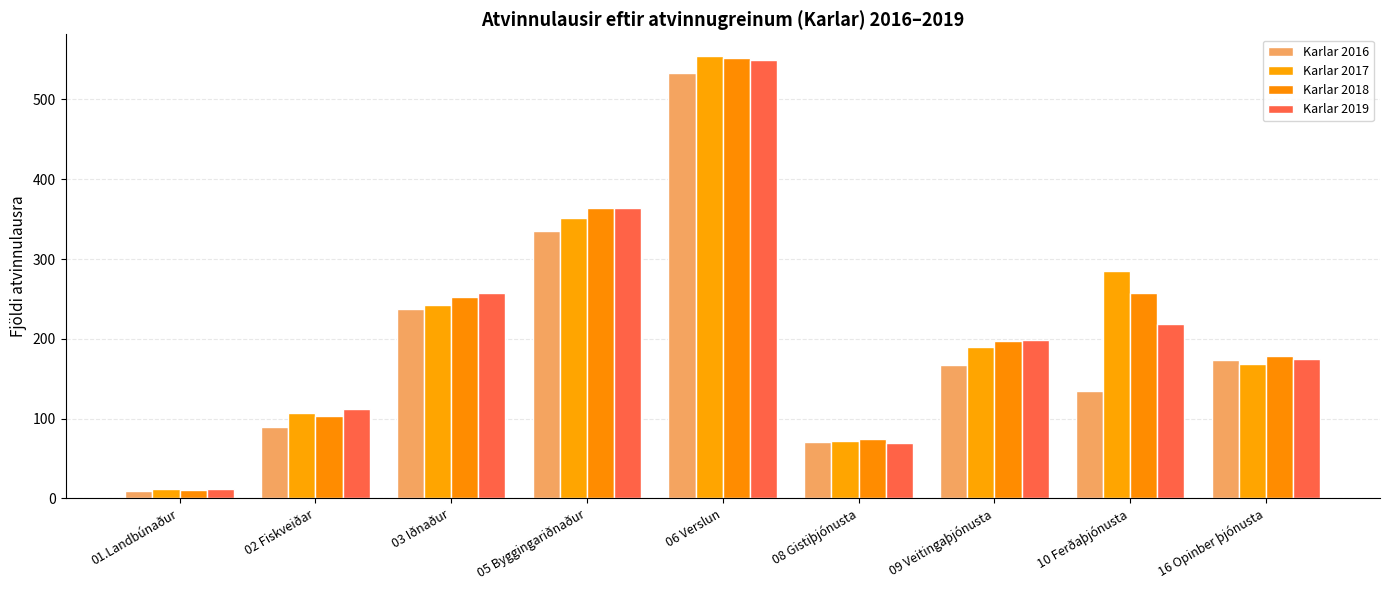

Which series has the widest spread of values?

Karlar 2017